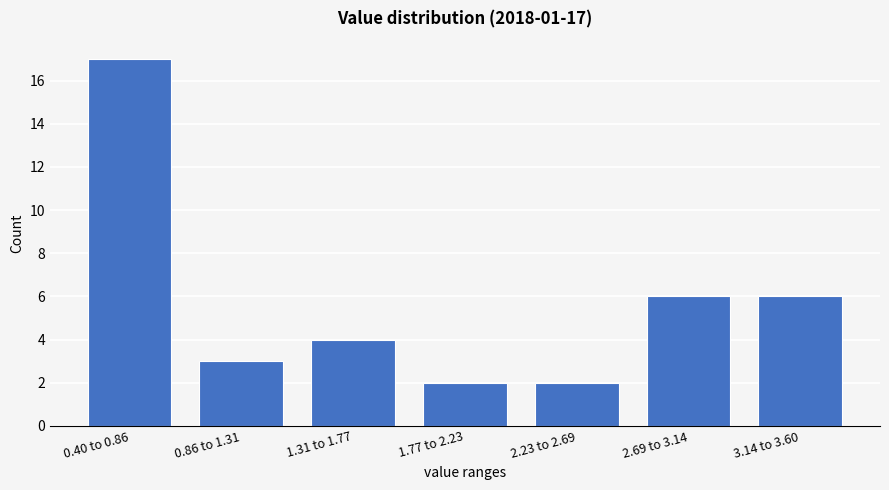

Reading right to left, extract all data points from this chart.

6	6	2	2	4	3	17